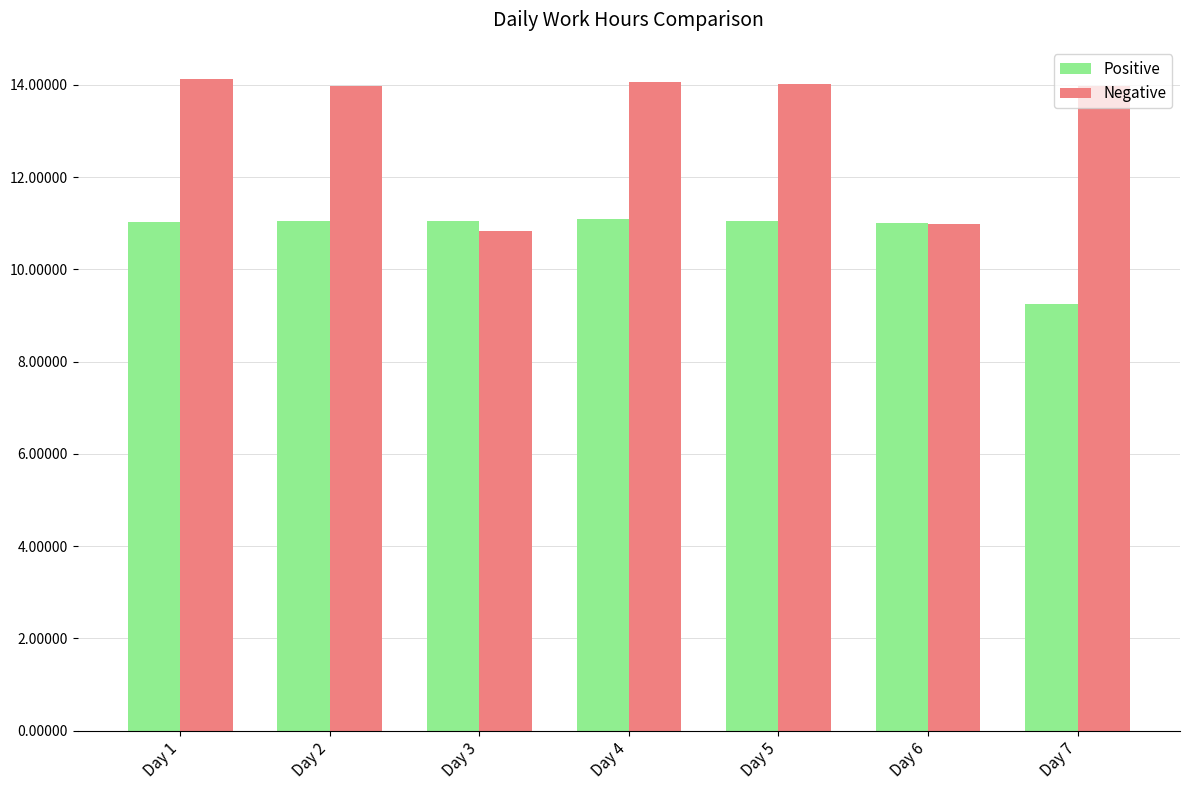

What value does the Positive series have at Day 2?

11.0